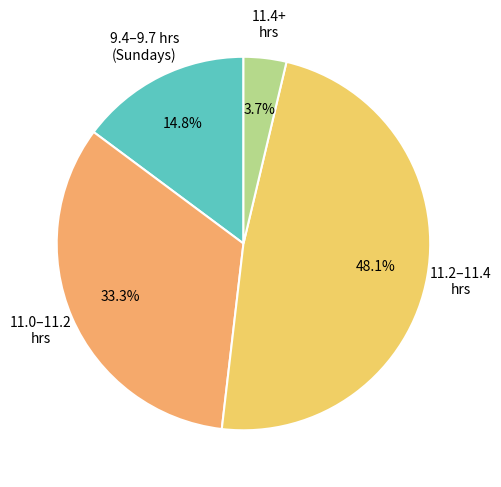

Rank the categories by value from highest to lowest.

11.2–11.4 hrs, 11.0–11.2 hrs, 9.4–9.7 hrs (Sundays), 11.4+ hrs